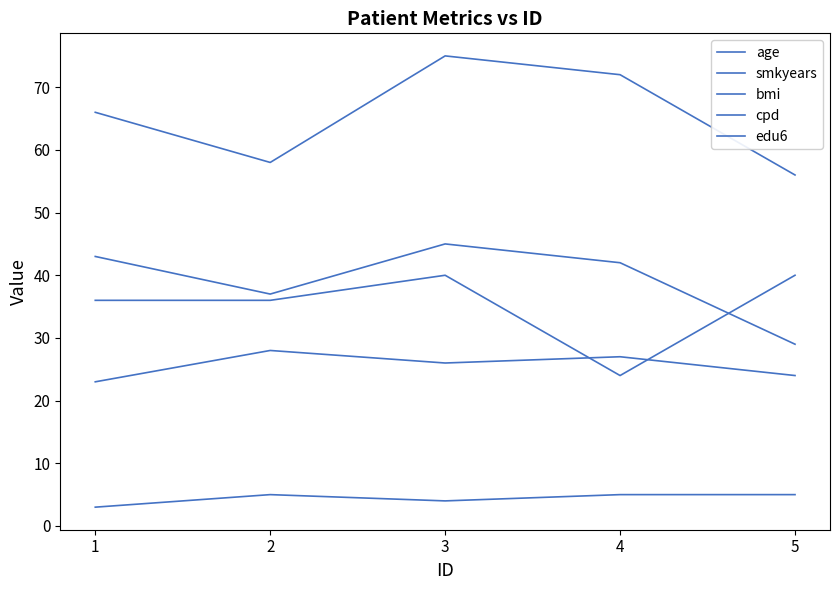

True or false: smkyears and bmi cross at least once.

False